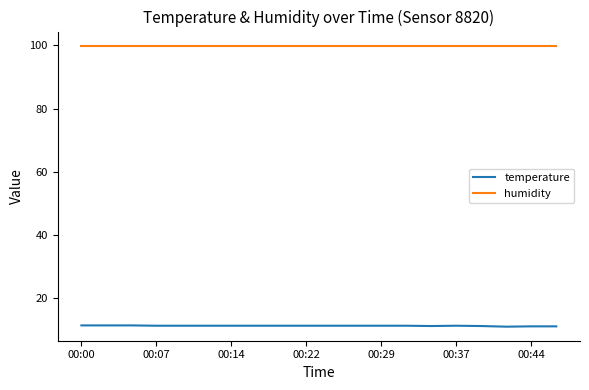

True or false: temperature and humidity intersect in this chart.

False